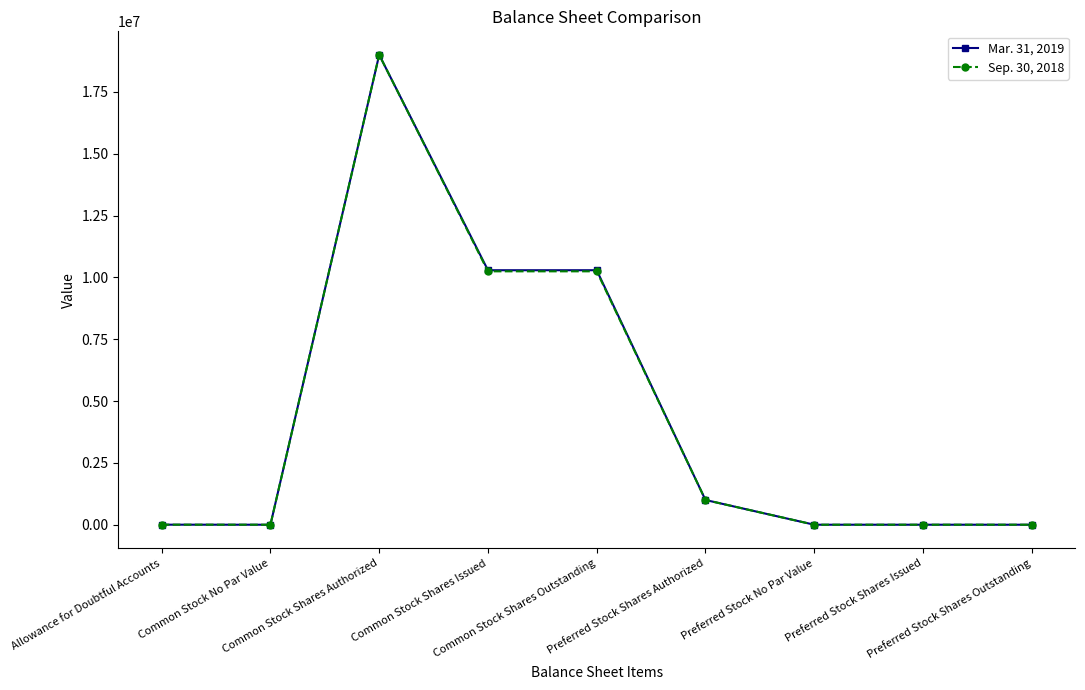

How many lines are shown in the chart?

2